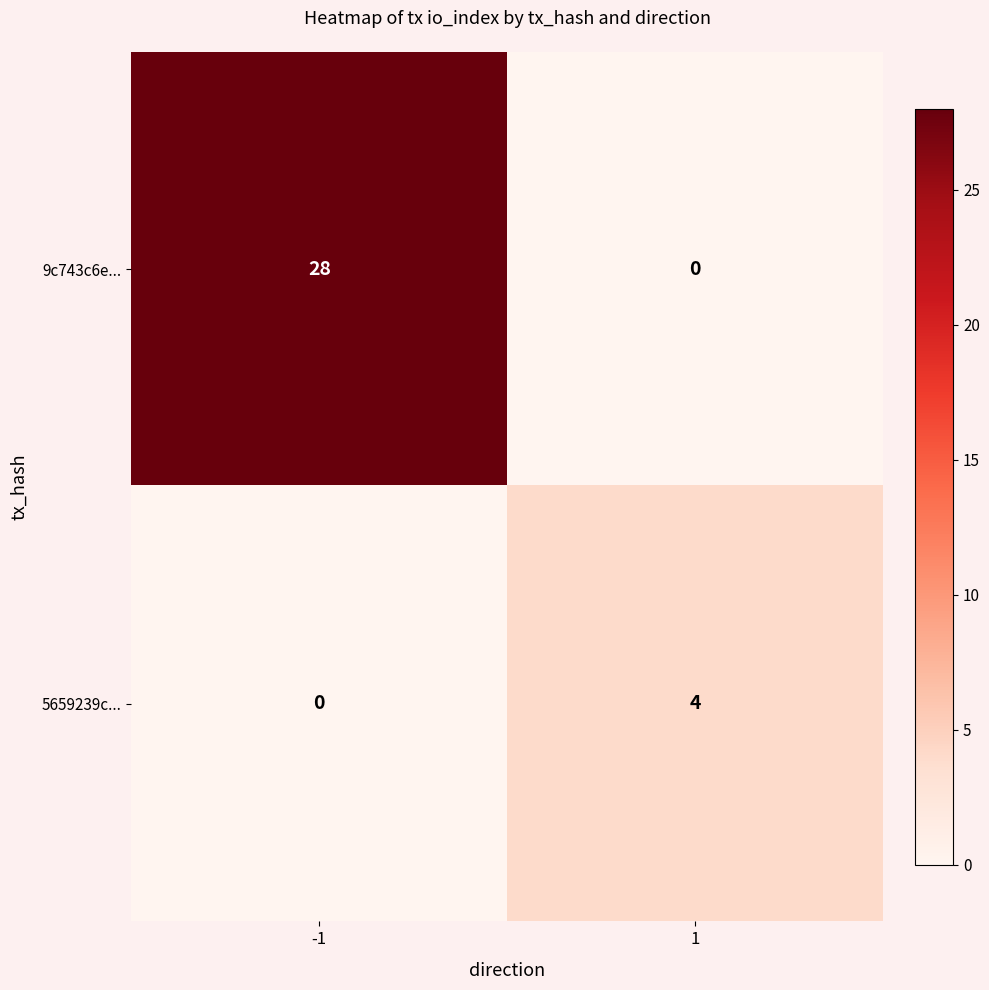

Which series changed the most between -1 and 1?

9c743c6e...